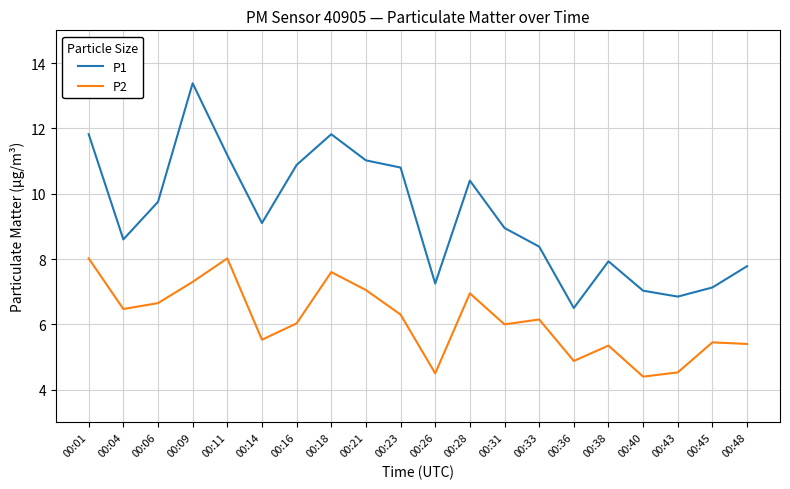

Is the value of P1 at 00:36 greater than the value of P2 at 00:48?

Yes